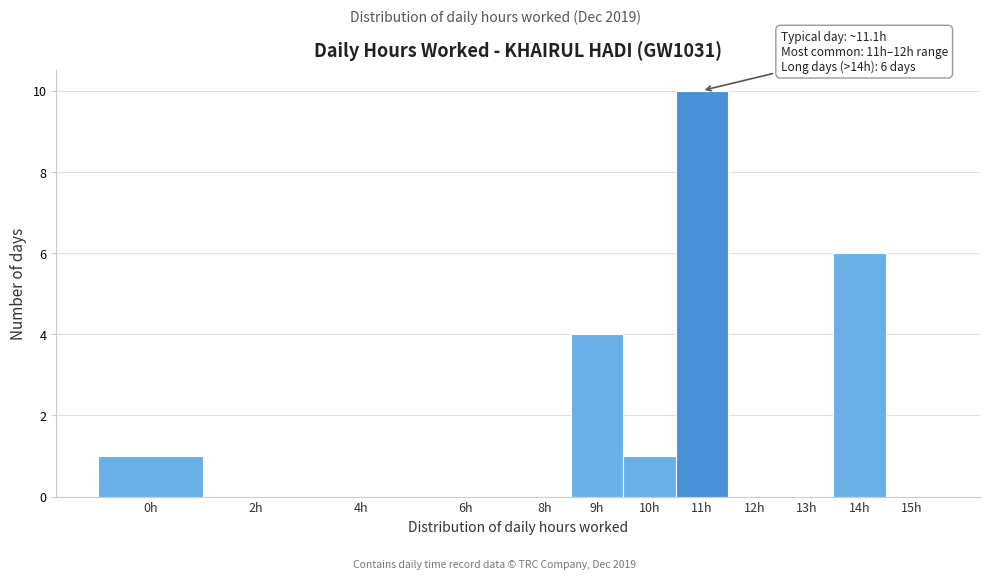

Reading left to right, what are all the values shown in this chart?

0h=1	2h=0	4h=0	6h=0	8h=0	9h=4	10h=1	11h=10	12h=0	13h=0	14h=6	15h=0